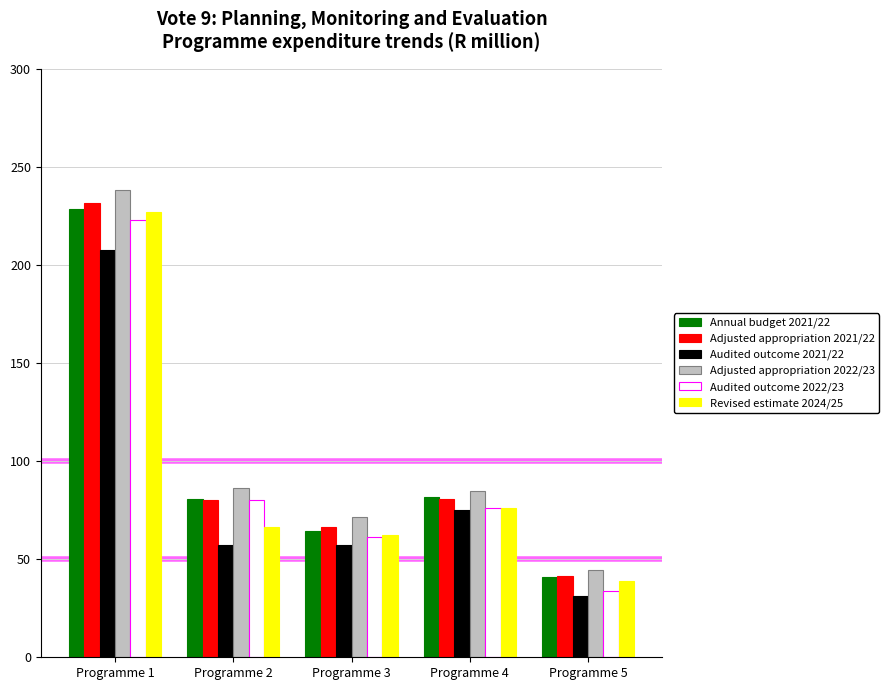

What is the difference between the Adjusted appropriation 2021/22 values at Programme 3 and Programme 4?

14.0